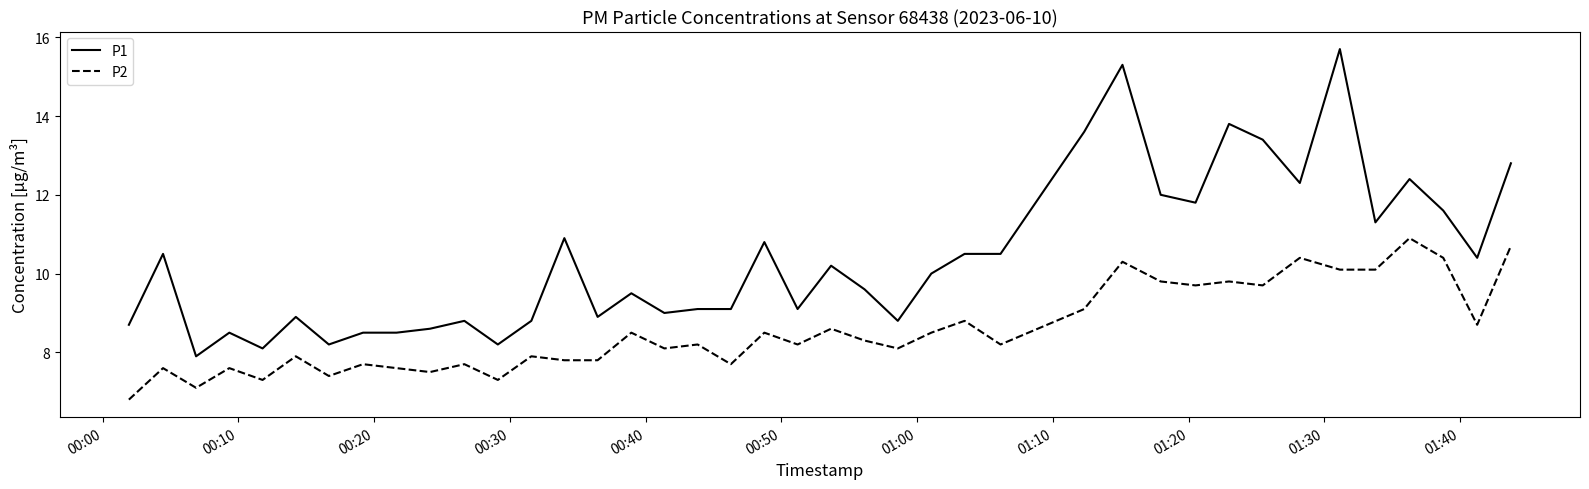

Which series has the largest total across all categories?

P1